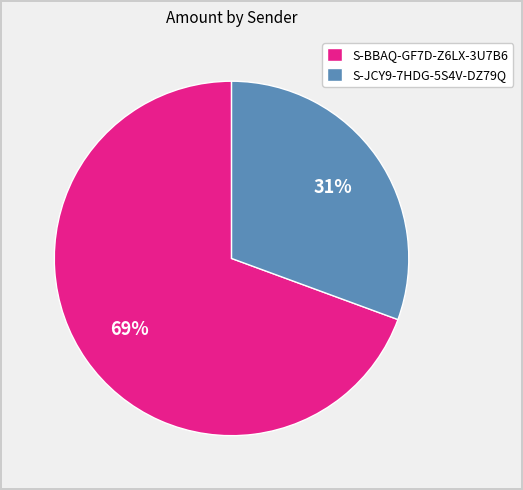

Is S-JCY9-7HDG-5S4V-DZ79Q the majority of the pie?

No